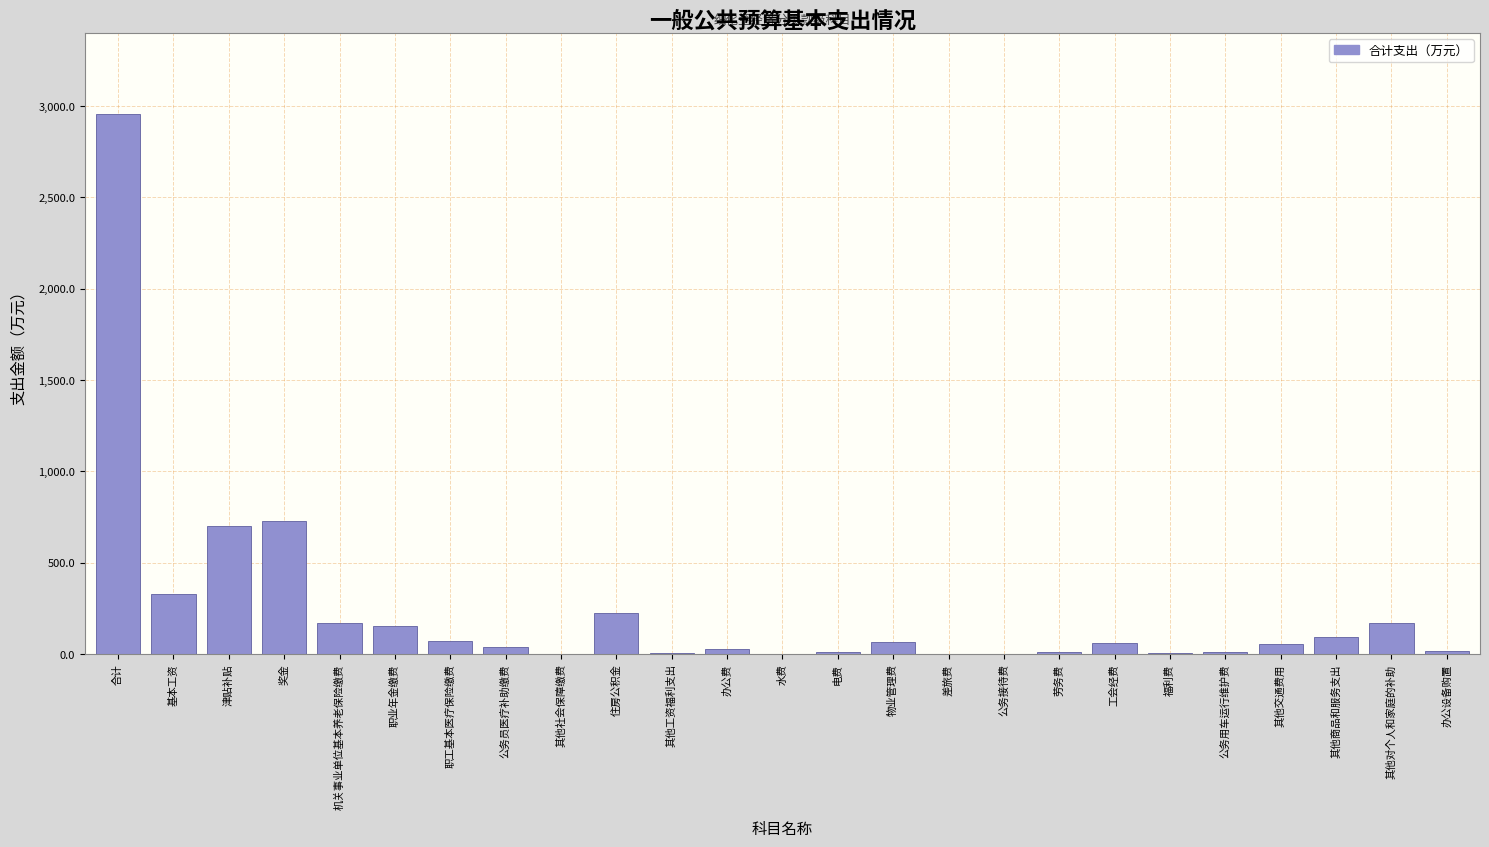

Which has a higher value, 奖金 or 职业年金缴费?

奖金